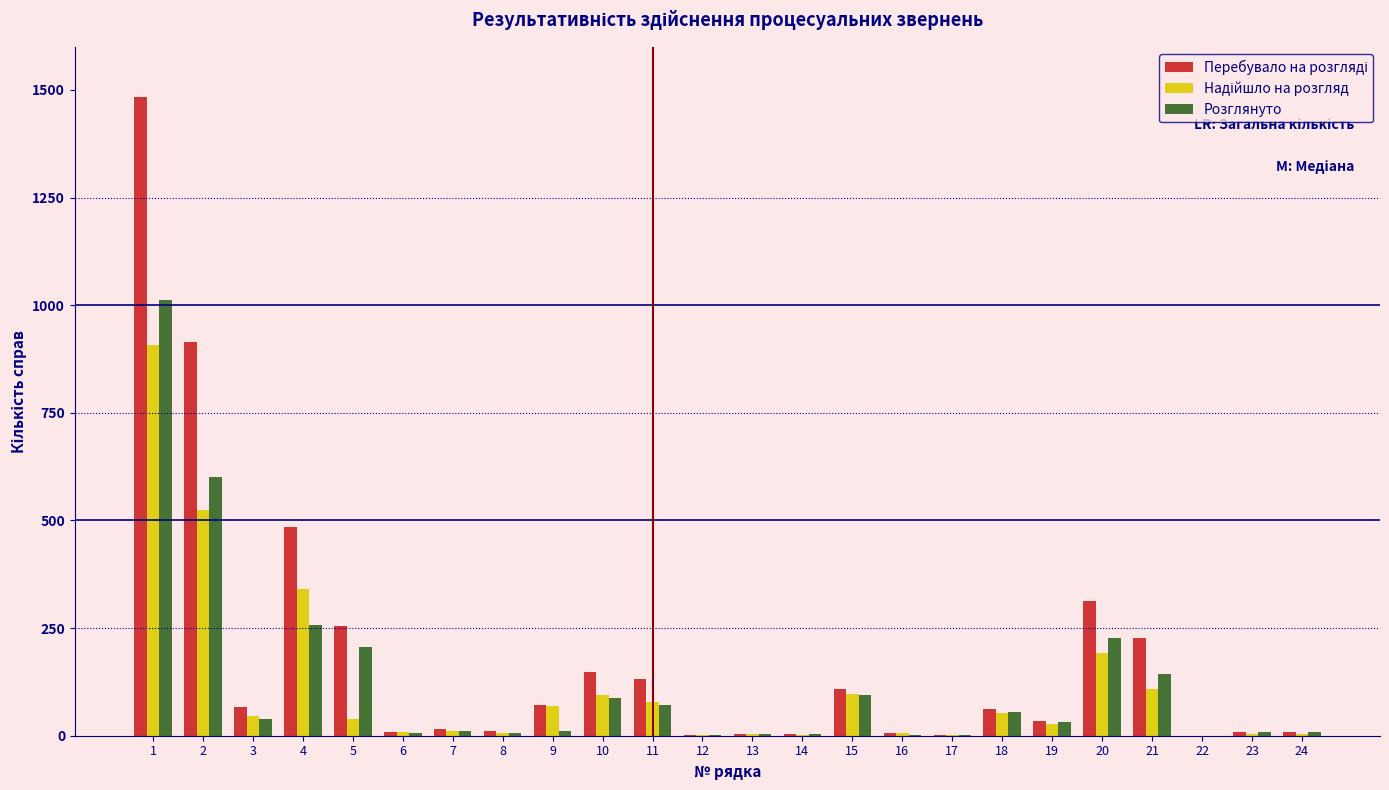

What is the maximum value shown in the chart?

1483